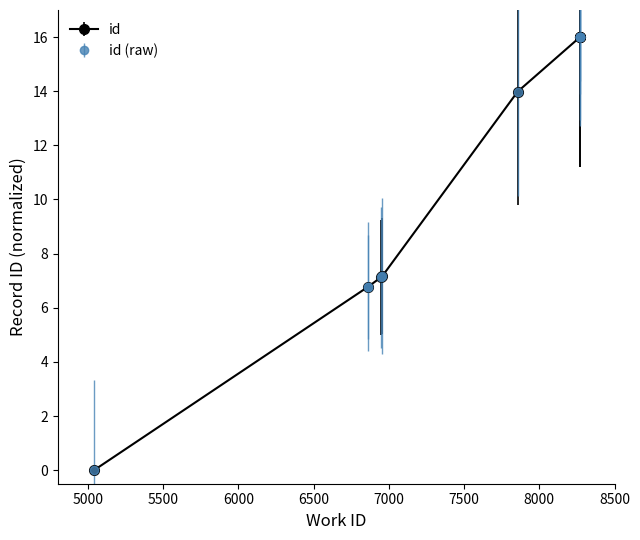

What is the value of the 7th point from the left?

16.0